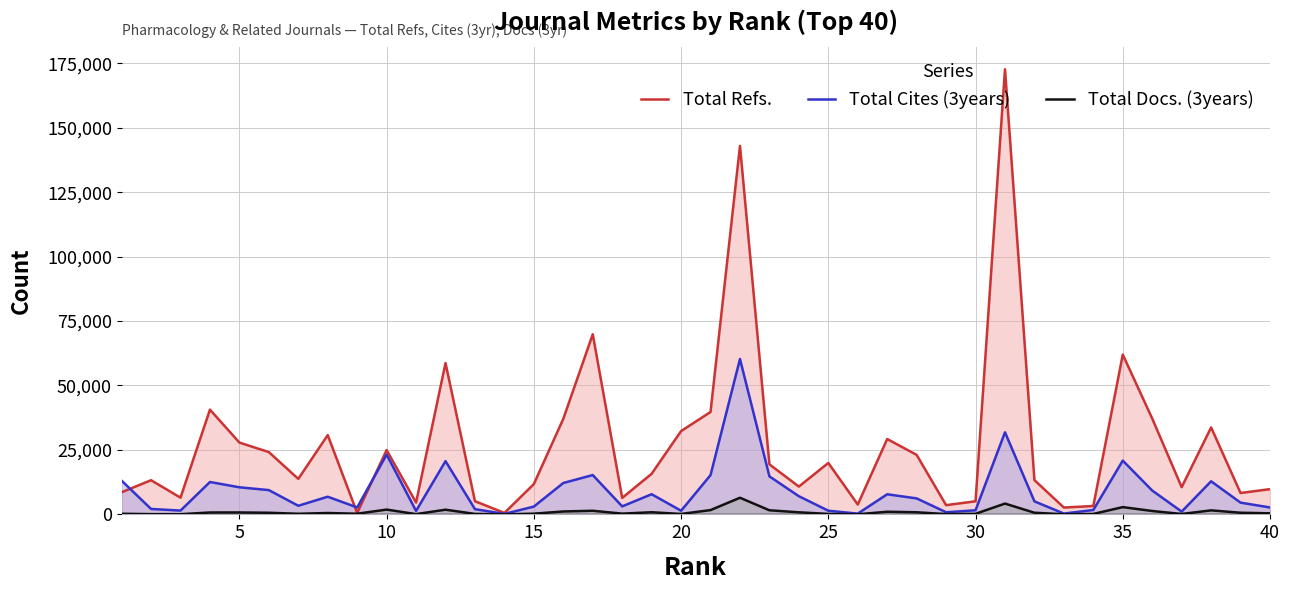

List the series in order of their overall mean, highest first.

Total Refs., Total Cites (3years), Total Docs. (3years)